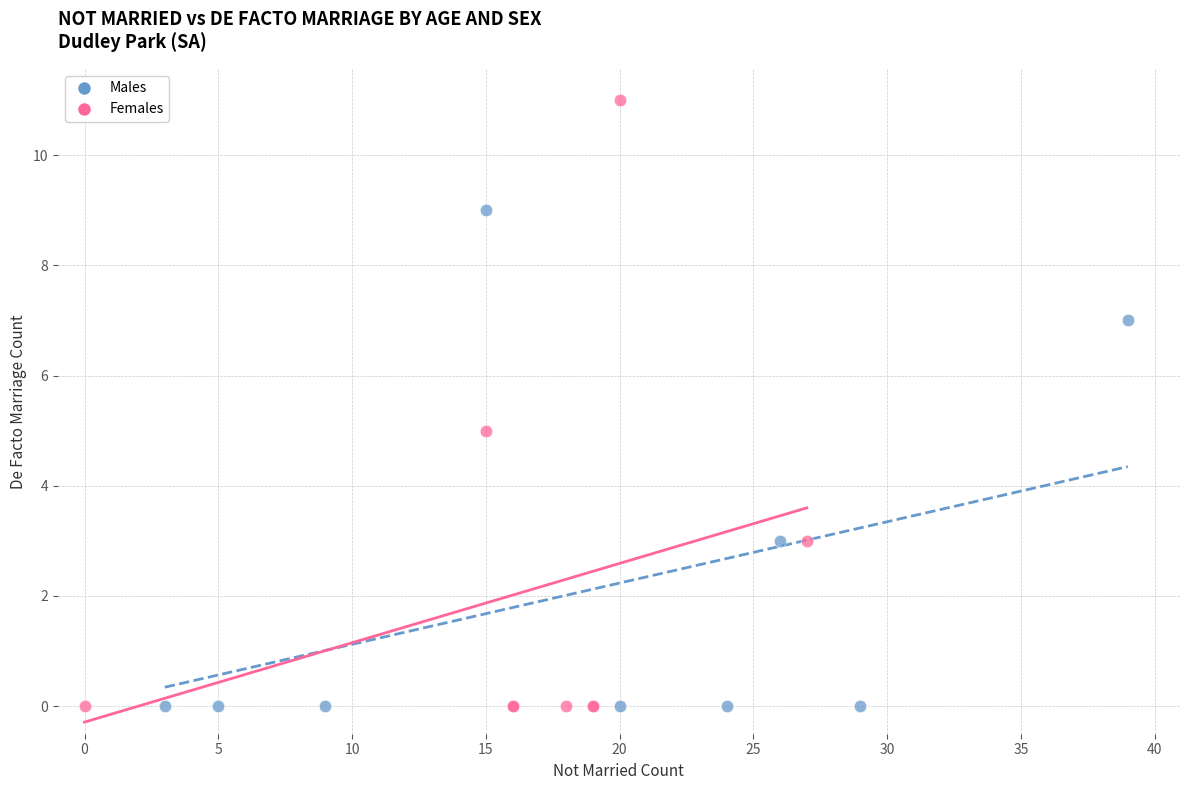

Which series contains the highest Y value?

Females